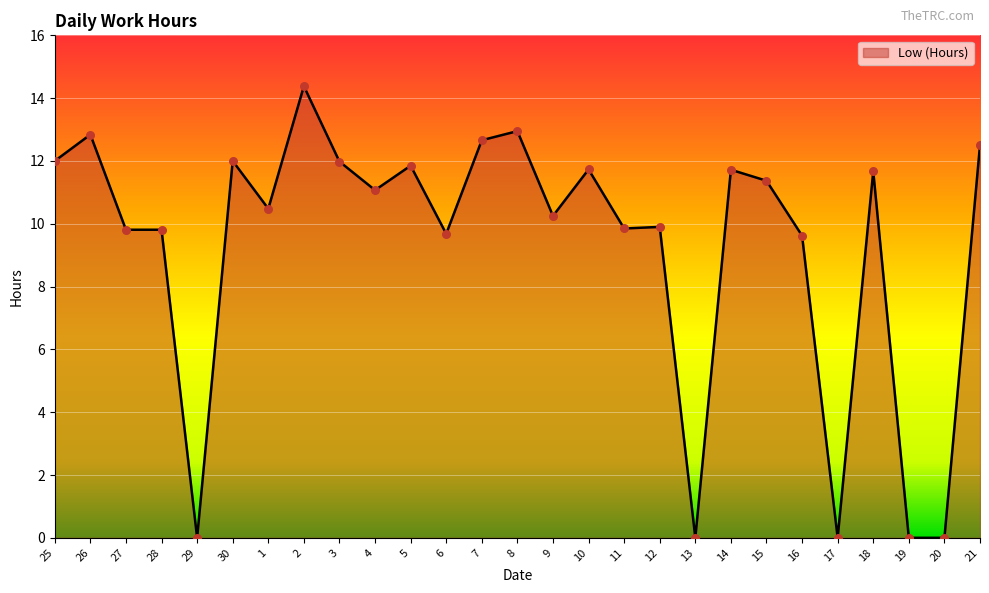

What is the ratio of the value at 8 to the value at 2?

0.9